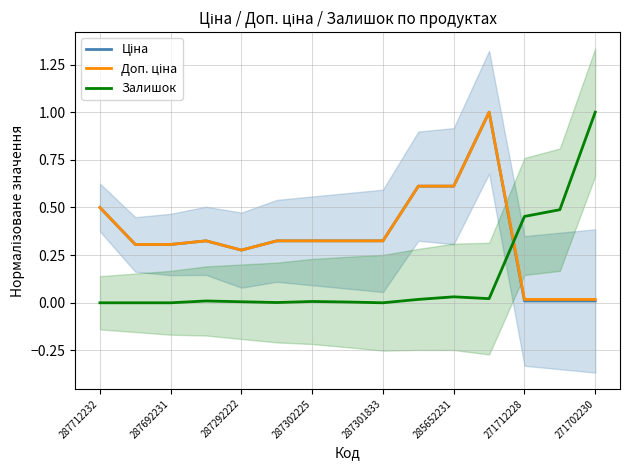

Which series has the largest total across all categories?

Доп. ціна